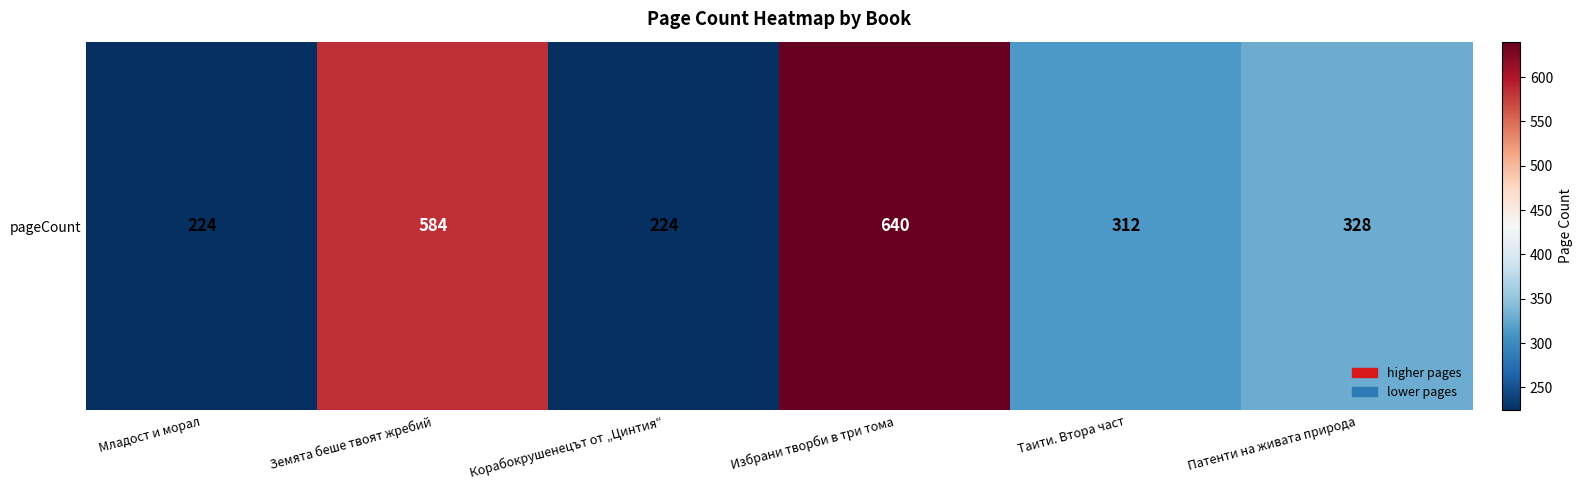

Which has a higher value, Земята беше твоят жребий or Корабокрушенецът от „Цинтия“?

Земята беше твоят жребий